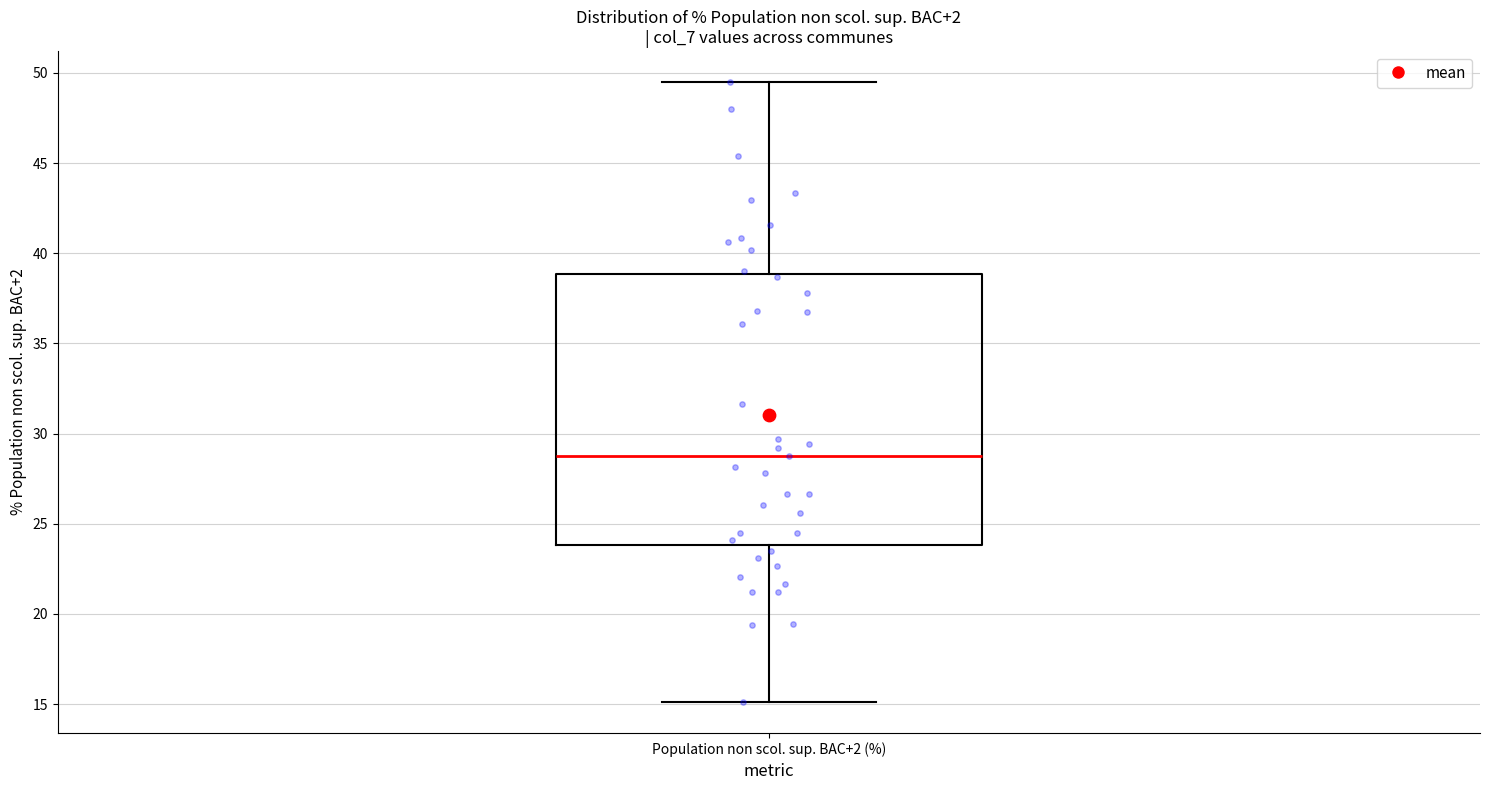

Where does the lower whisker of the box for Population non scol. sup. BAC+2 (%) end on the y-axis? The values are not printed on the chart, so give them approximately, as read against the axis.

15.0